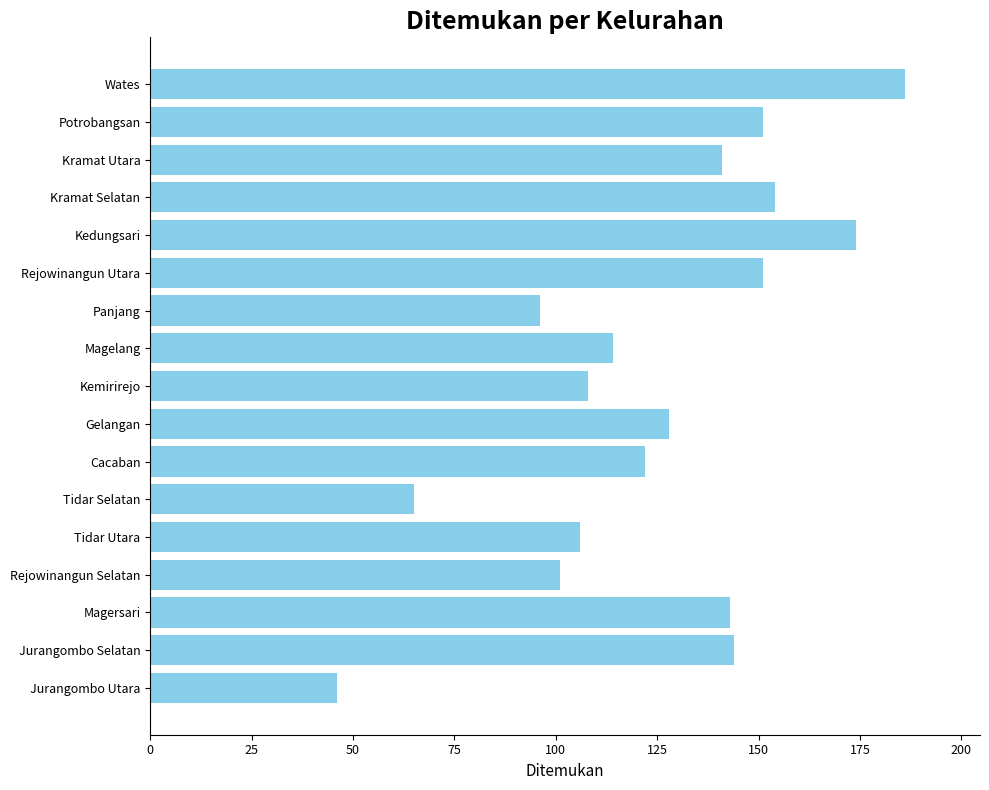

Which label corresponds to the largest value in the chart?

Wates